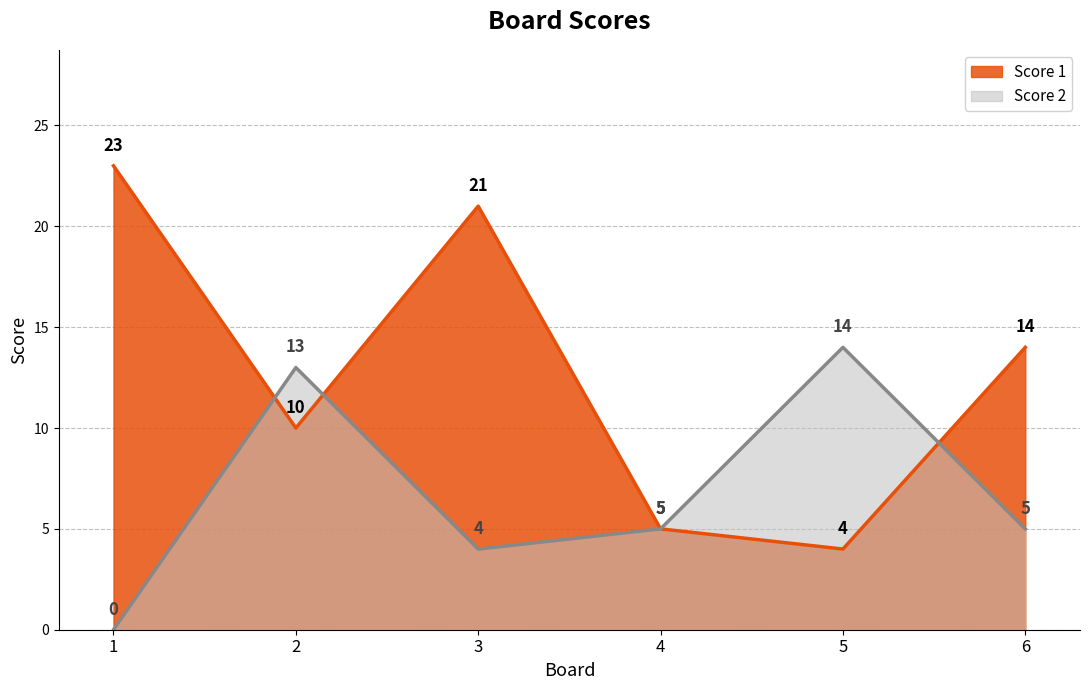

Does the chart have visible grid lines?

Yes